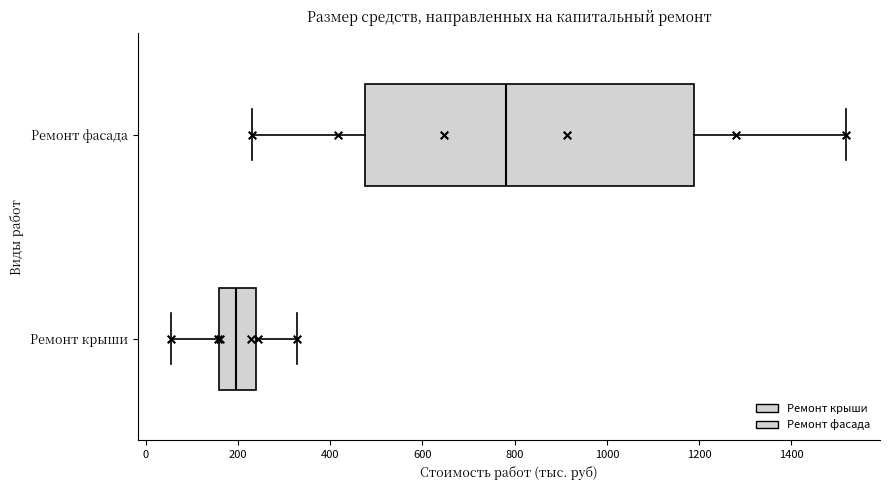

Where does the left whisker of the box for Ремонт фасада end on the x-axis? The values are not printed on the chart, so give them approximately, as read against the axis.

240